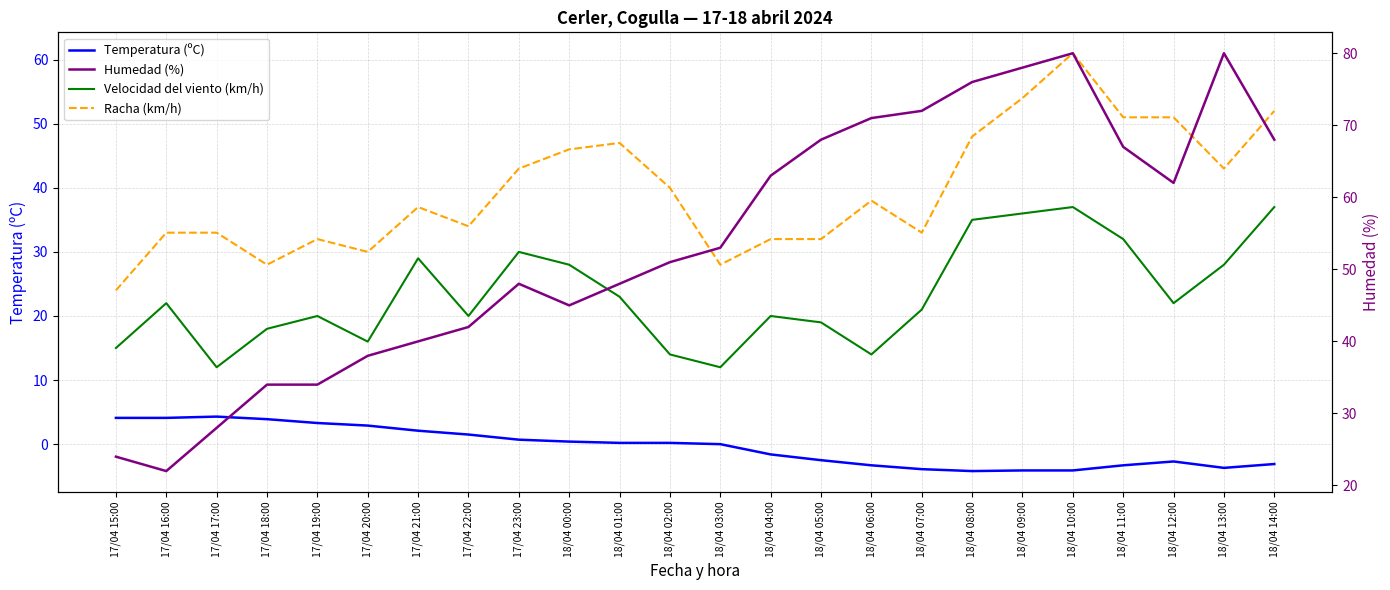

Is it true that Velocidad del viento (km/h) equals 31.5 at 17/04 16:00?

False